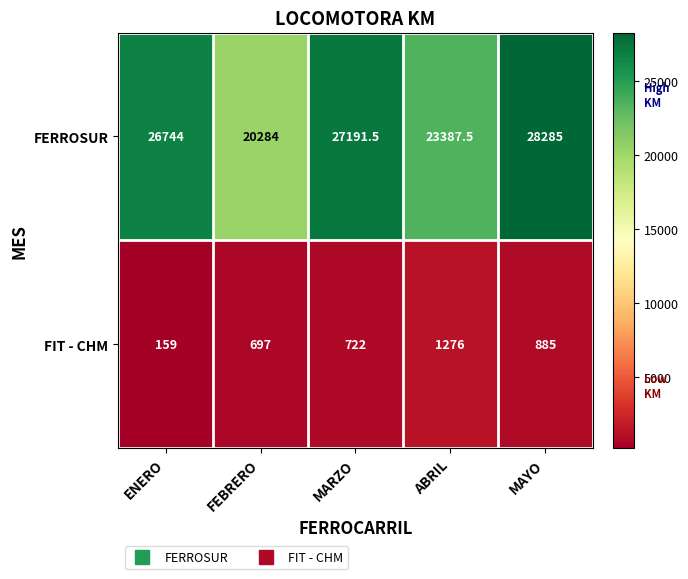

List the series in order of their peak value, highest first.

FERROSUR, FIT - CHM